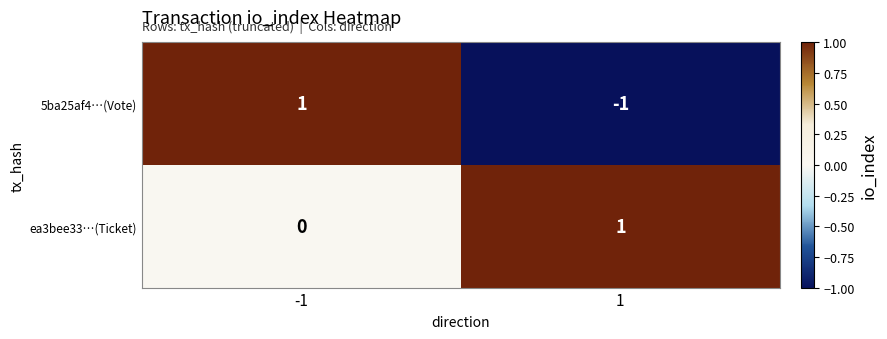

Reading right to left, list all the values displayed in this chart.

5ba25af4…(Vote): 1=-1	-1=1
ea3bee33…(Ticket): 1=1	-1=0